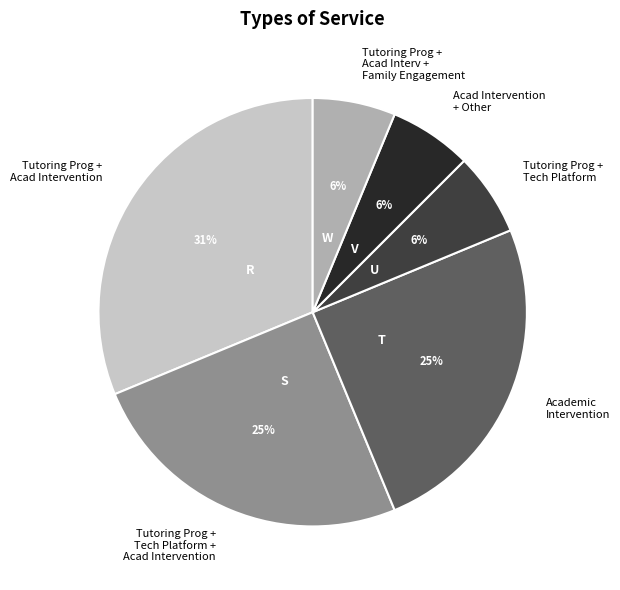

Is there a majority slice in this chart?

No